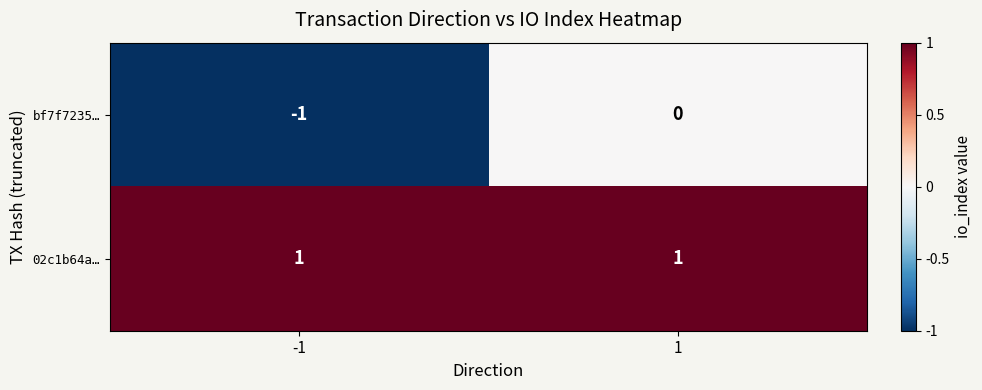

How many data points does each series have?

2